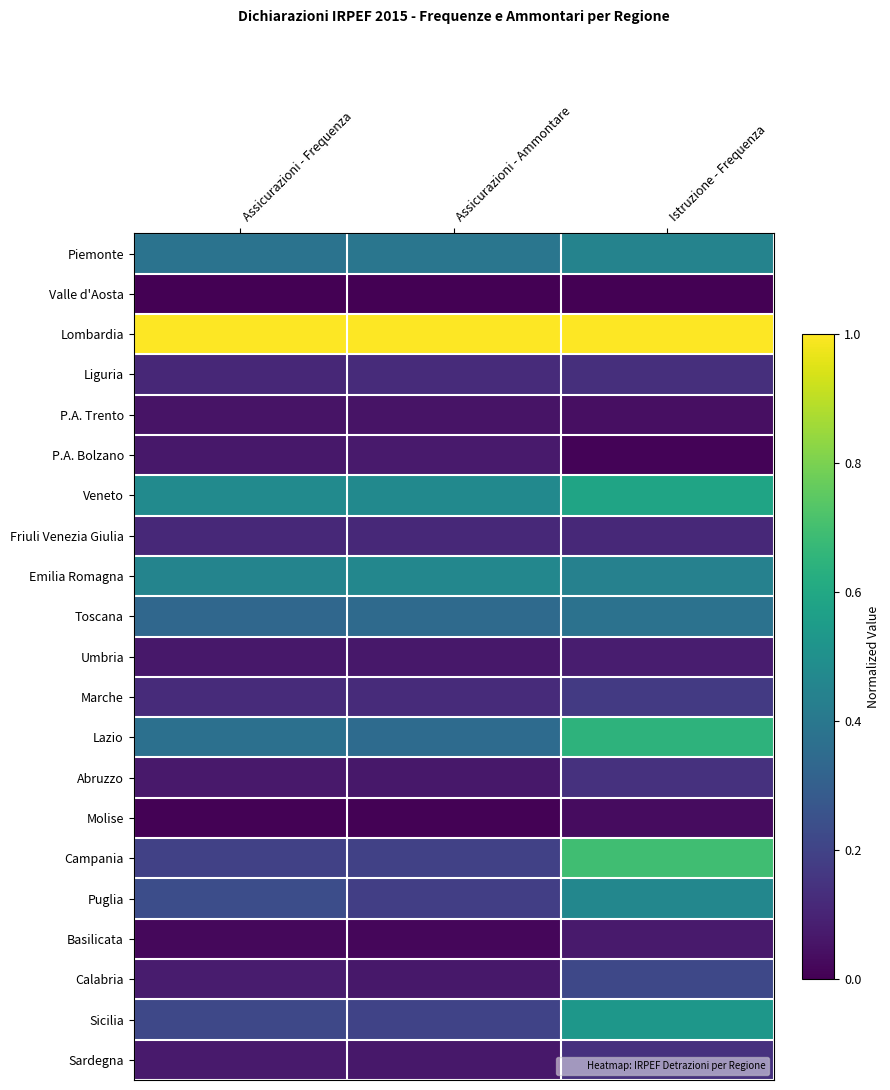

Rank the series by their maximum value, from highest to lowest.

Lombardia, Campania, Lazio, Veneto, Sicilia, Emilia Romagna, Puglia, Piemonte, Toscana, Calabria, Marche, Abruzzo, Sardegna, Liguria, Friuli Venezia Giulia, Umbria, P.A. Bolzano, Basilicata, P.A. Trento, Molise, Valle d'Aosta